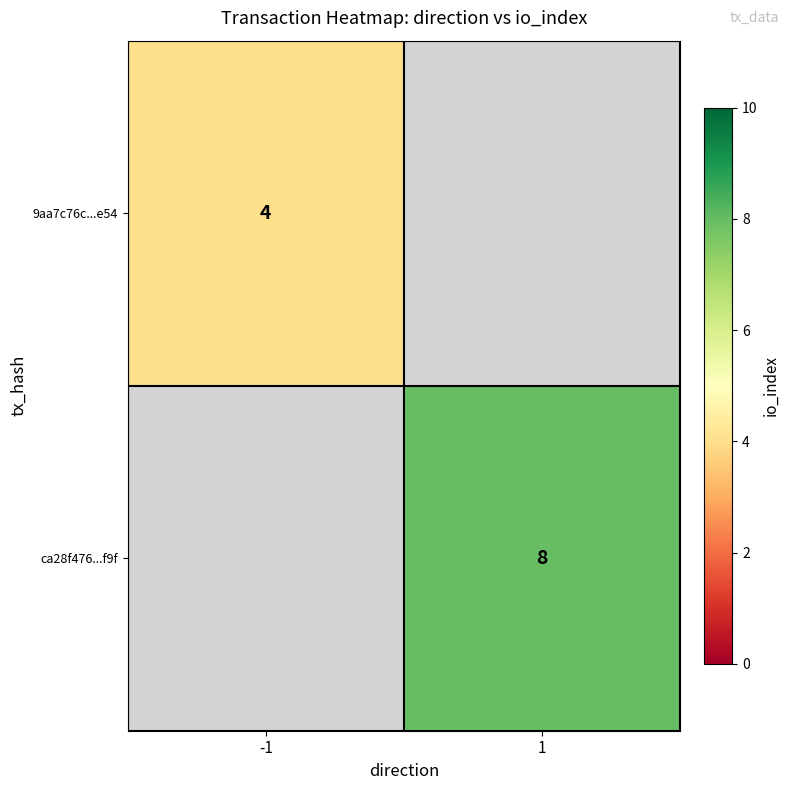

The value of ca28f476...f9f at 1 is 8. True or false?

True